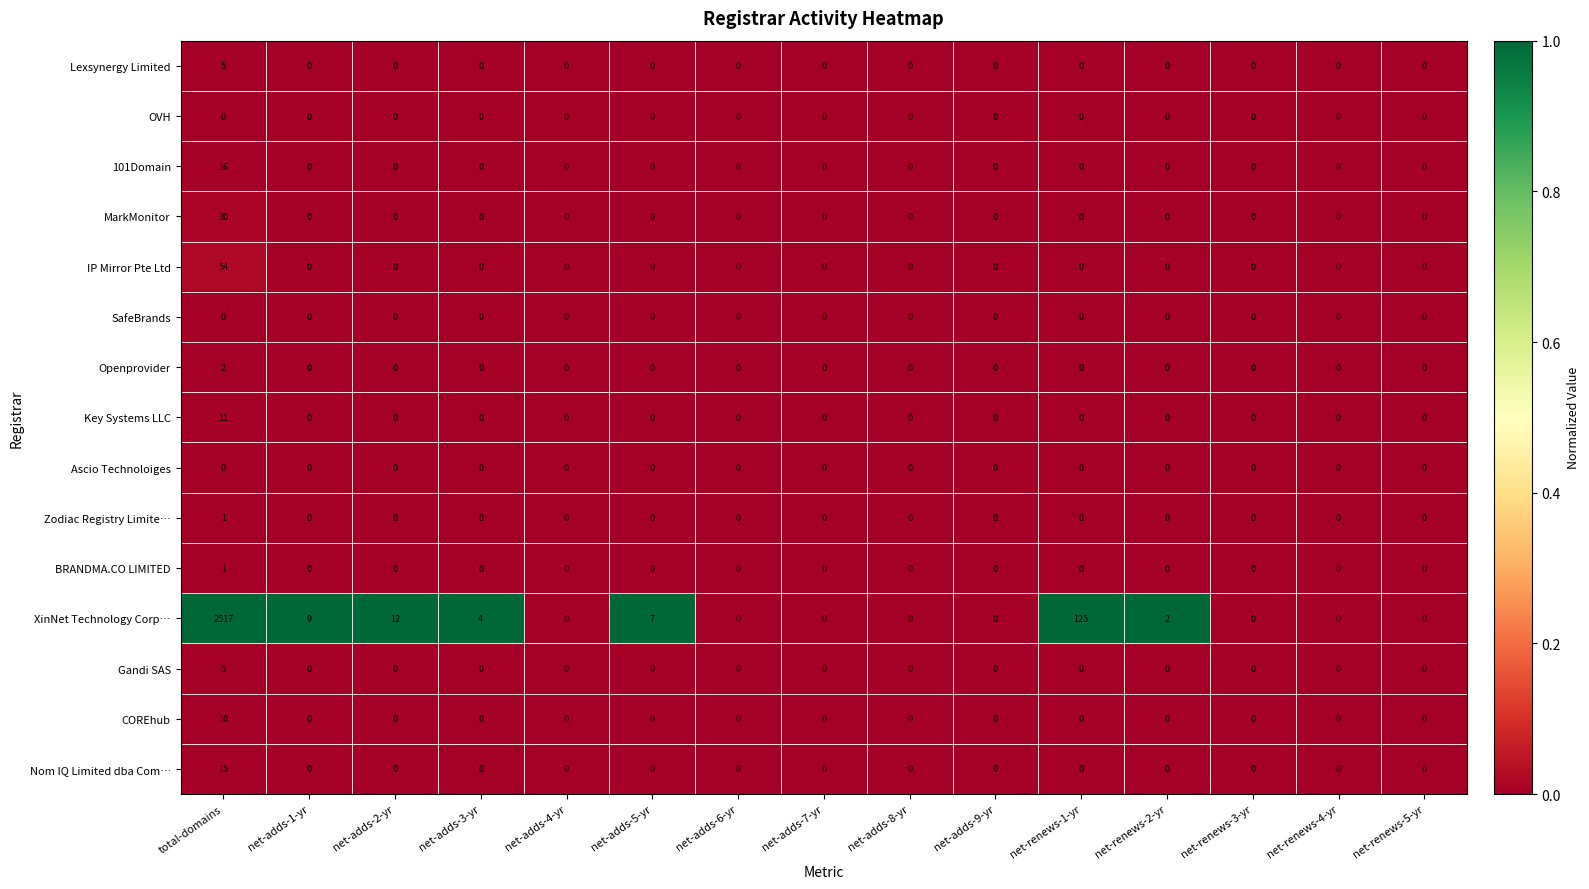

Which category has the highest value in the MarkMonitor series?

total-domains